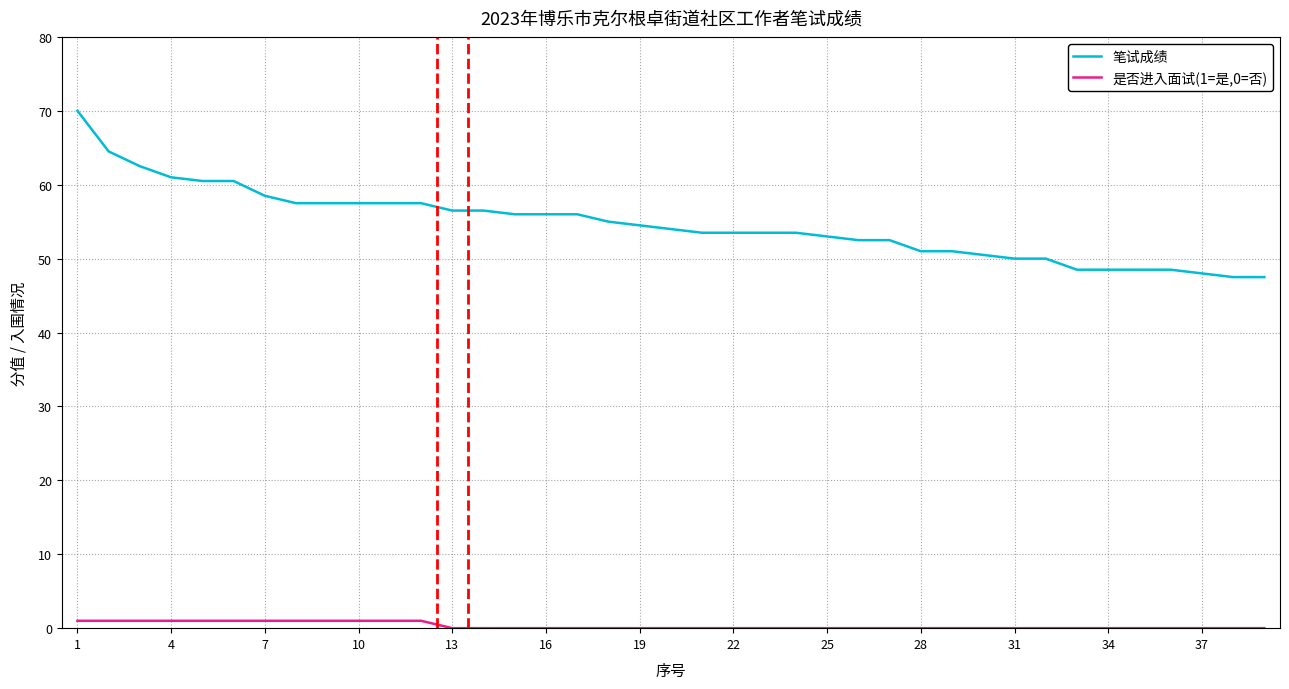

List the series in order of their overall mean, highest first.

笔试成绩, 是否进入面试(1=是,0=否)